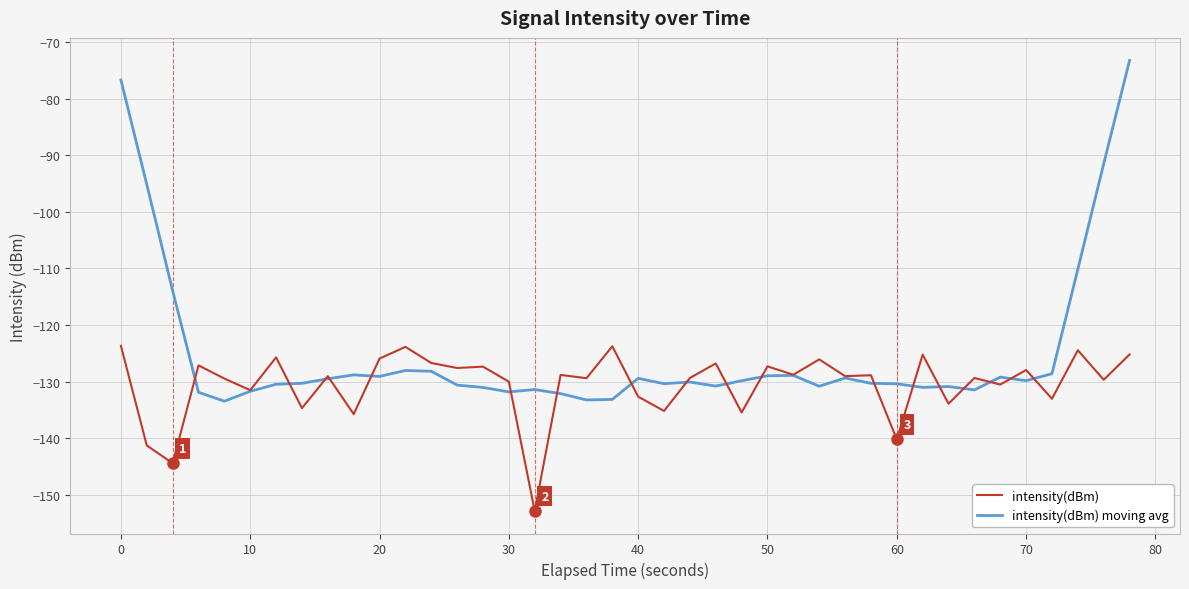

What is the smallest value displayed?

-152.9